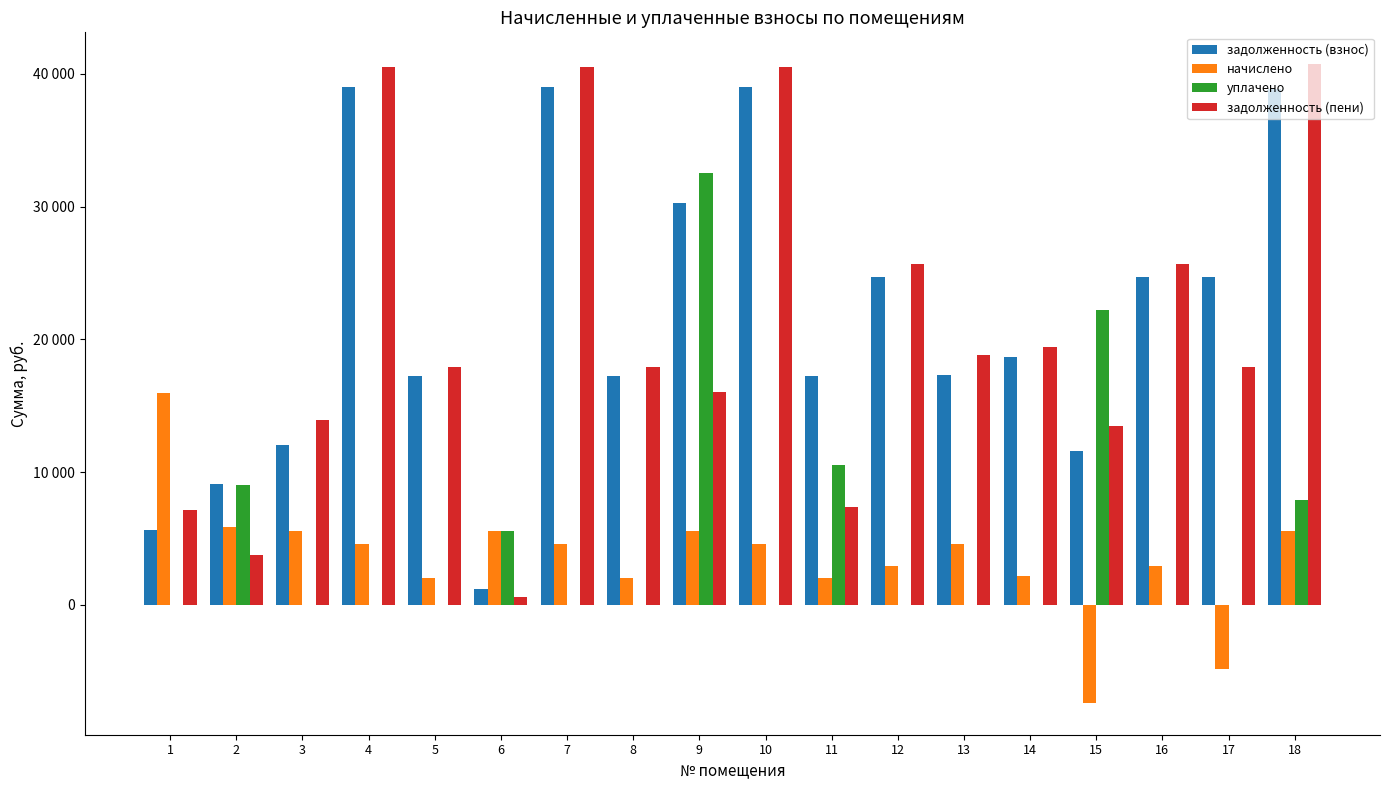

Does the chart contain stacked bars?

No